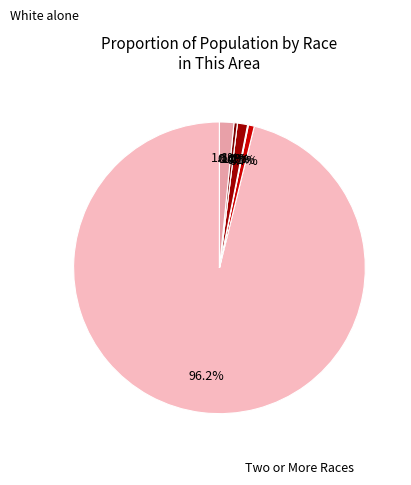

Rank the categories by value from highest to lowest.

White alone, Two or More Races, Asian alone, Black or African American alone, Some Other Race alone, American Indian and Alaska Native, Native Hawaiian and Other Pacific